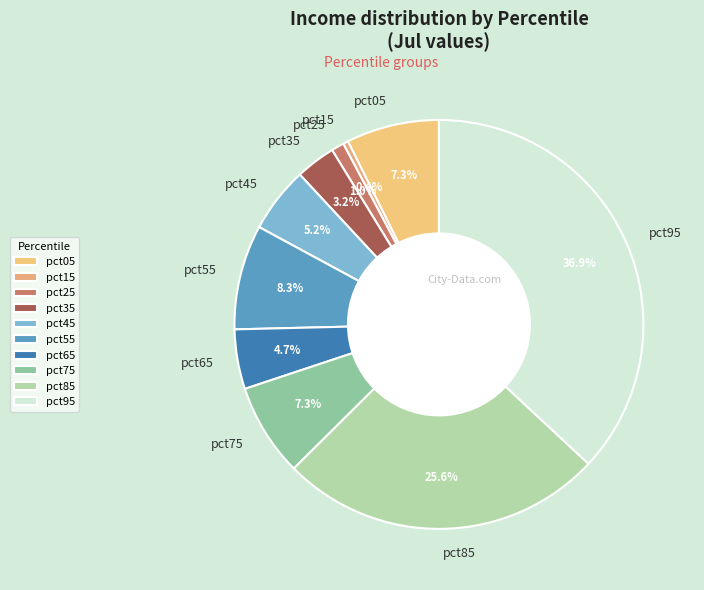

Do pct35 and pct65 together represent more than half of the pie?

No